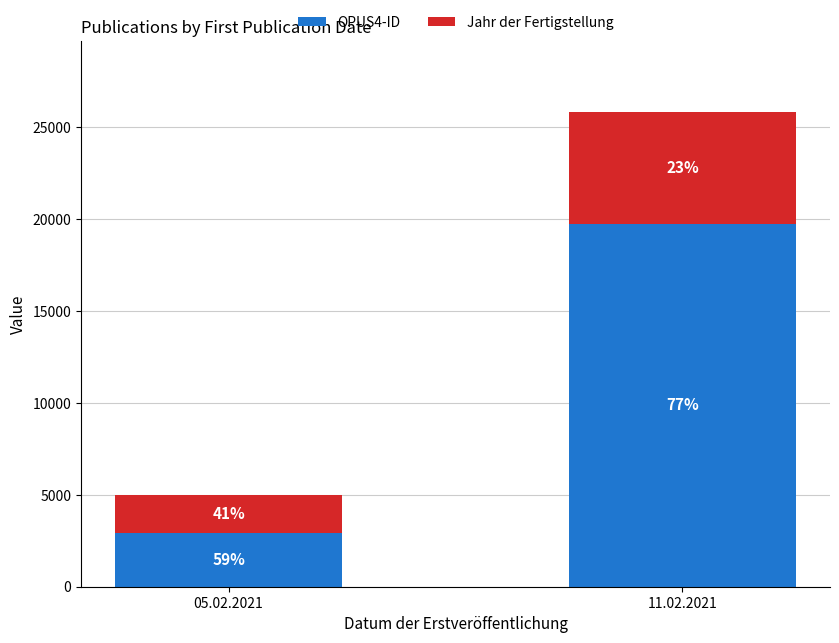

Which series changed the most between 05.02.2021 and 11.02.2021?

OPUS4-ID